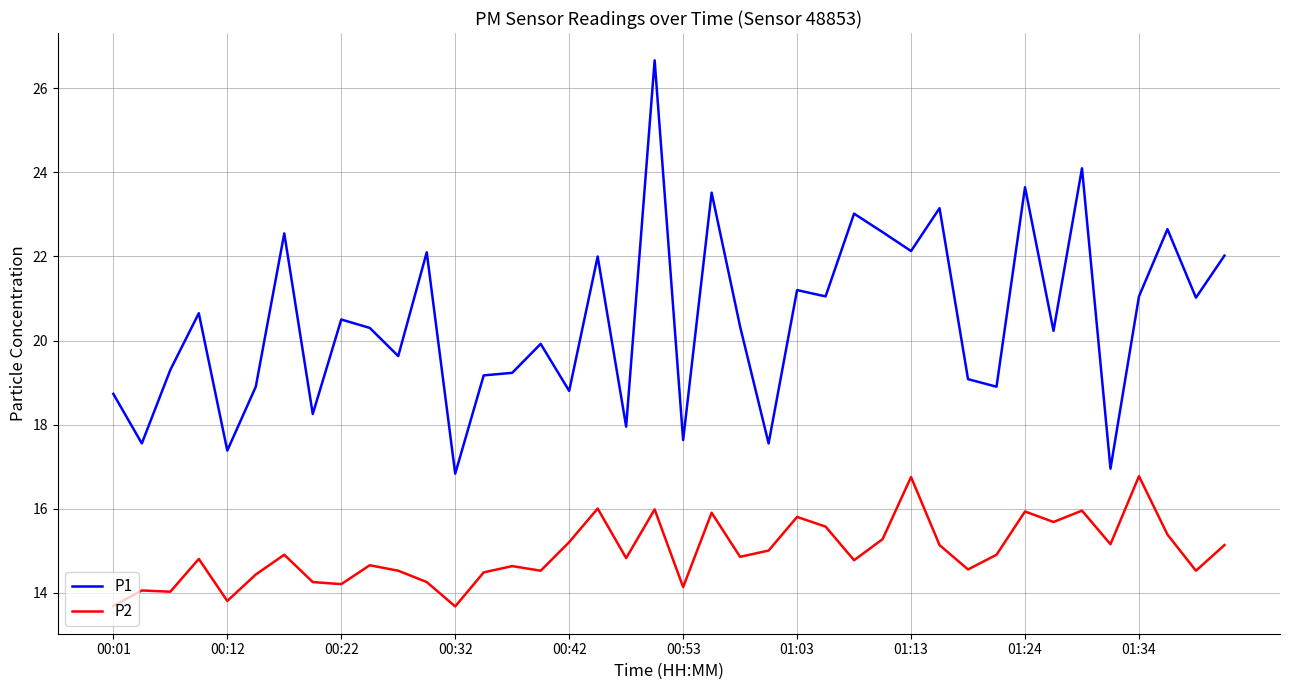

True or false: P1 and P2 cross at least once.

False